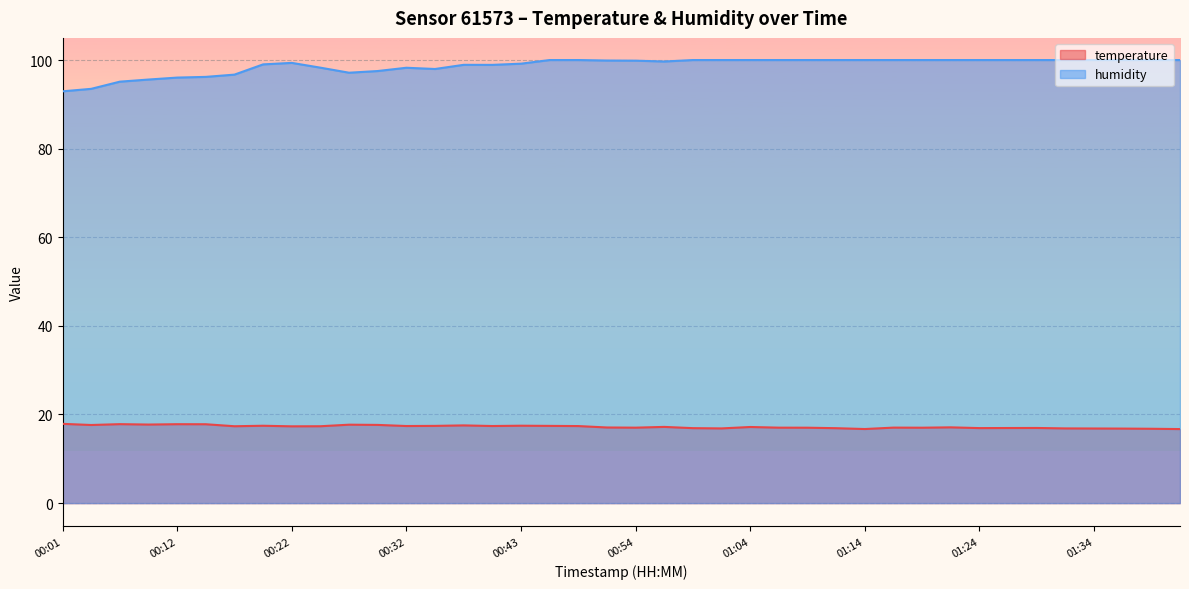

What position from the right is 00:01?

40